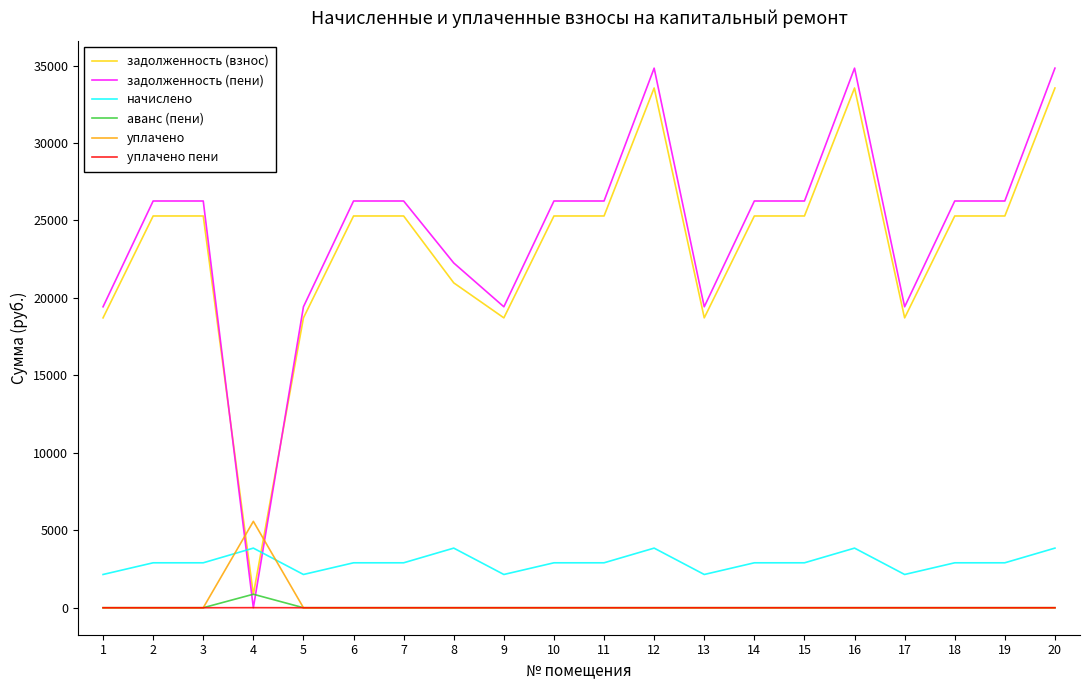

Which series has the widest spread of values?

задолженность (пени)